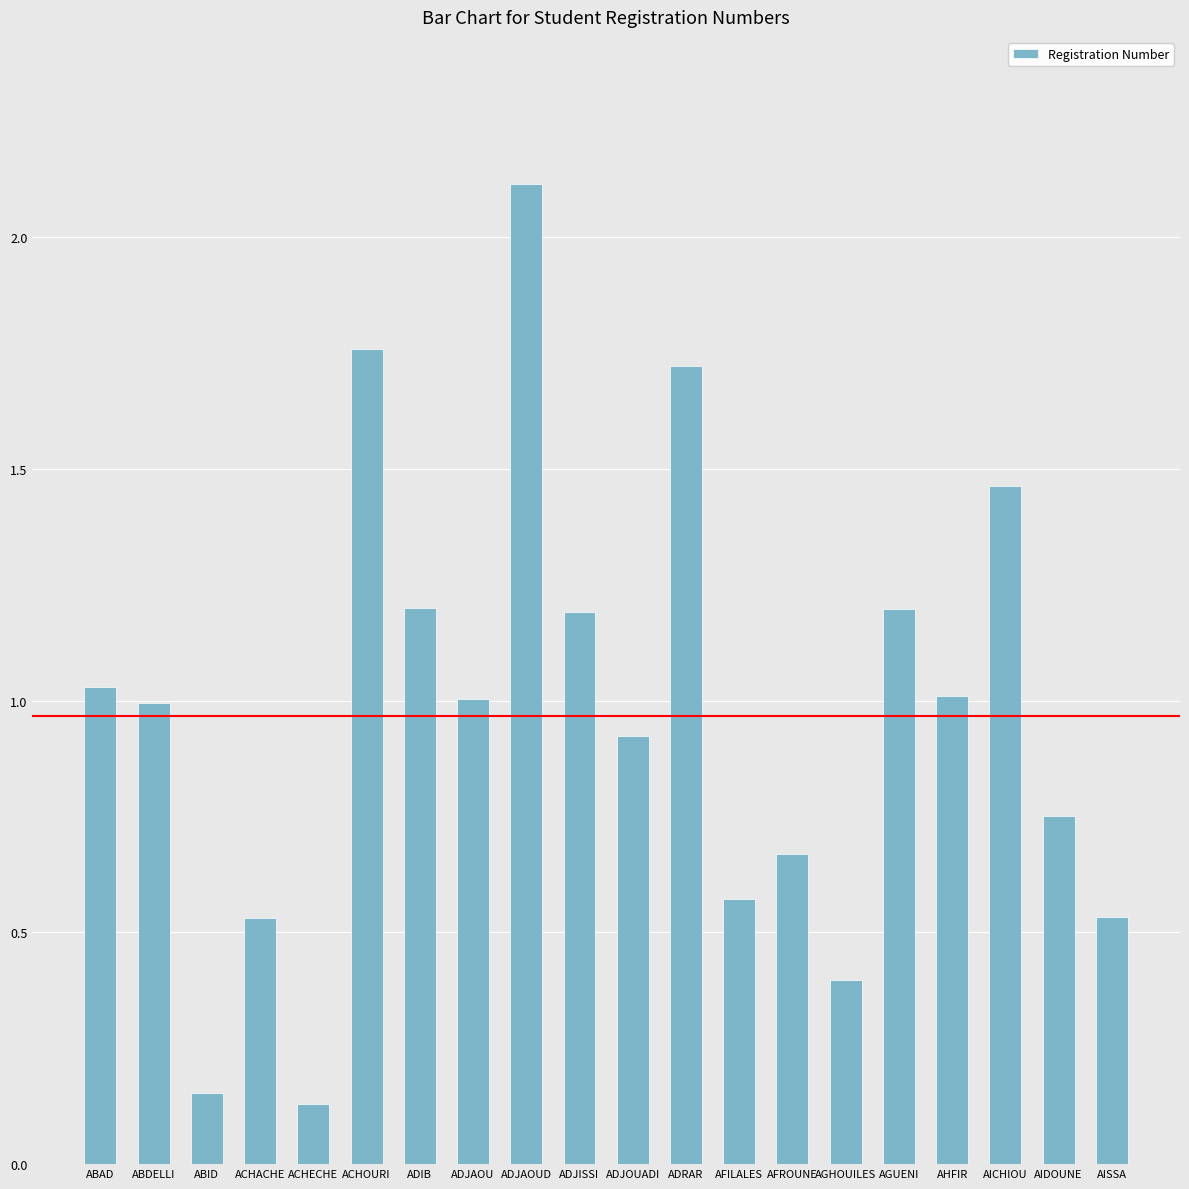

The value at ACHECHE is 0.0. True or false?

False